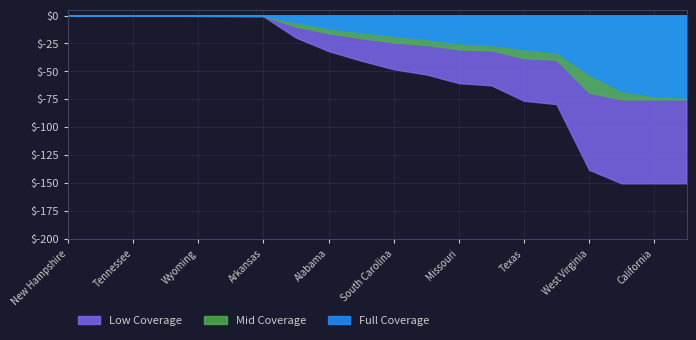

Which series has the largest total across all categories?

Full Coverage